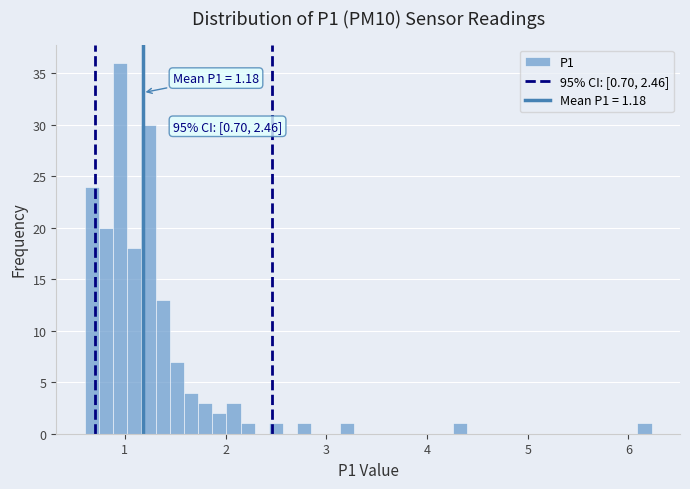

Read against the x-axis, roughly where is the centre of the tallest bar?

1.0